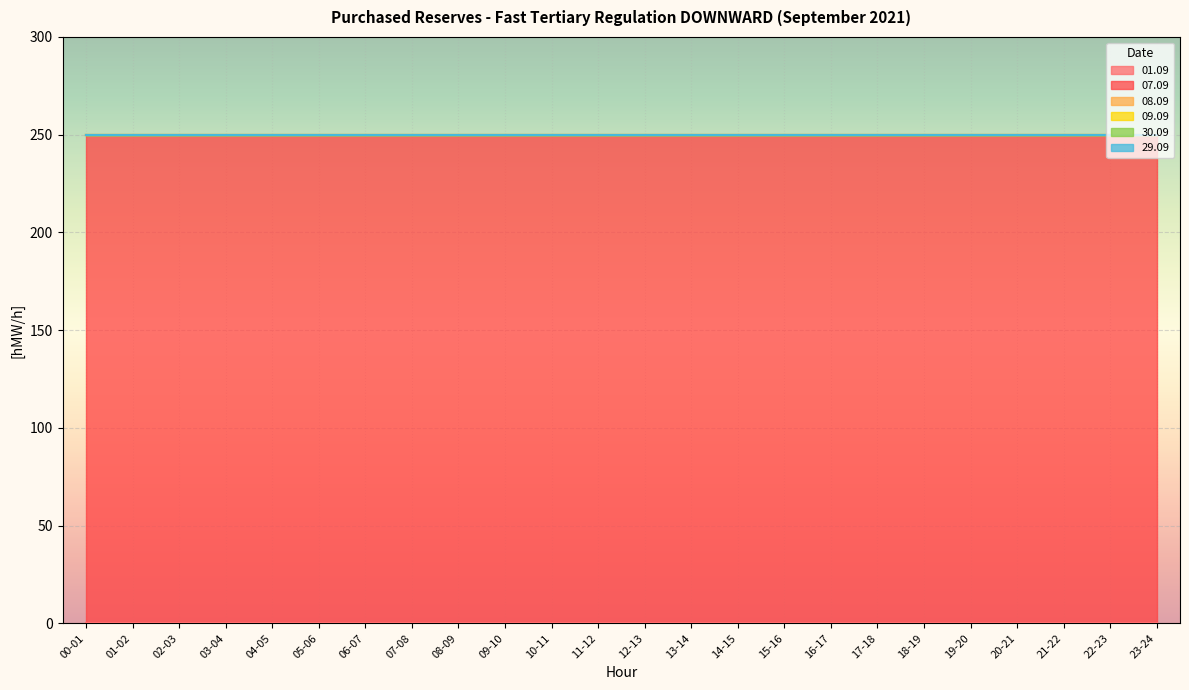

The value of 07.09 at 22-23 is 56. True or false?

False